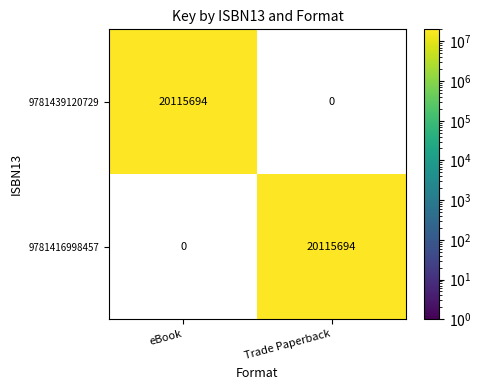

What is the total value across all series at eBook?

20115694